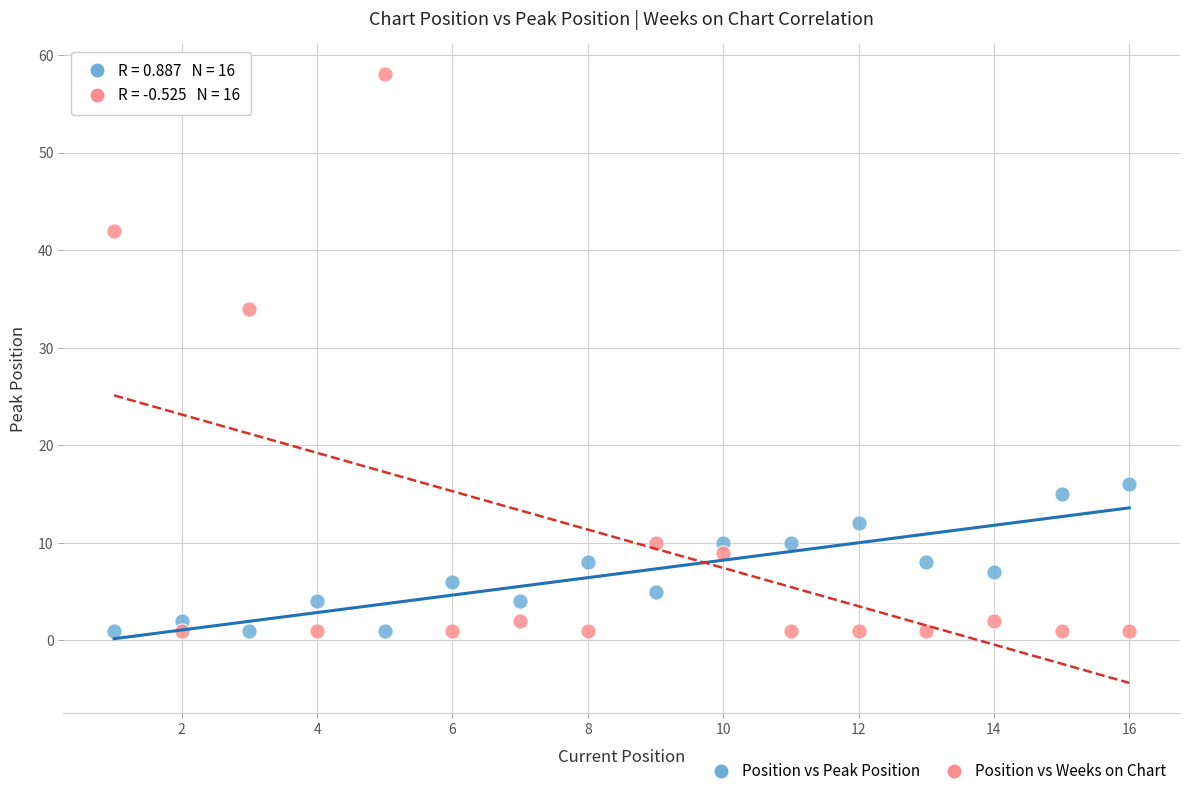

Which series has the largest Y range (max minus min)?

Position vs Weeks on Chart